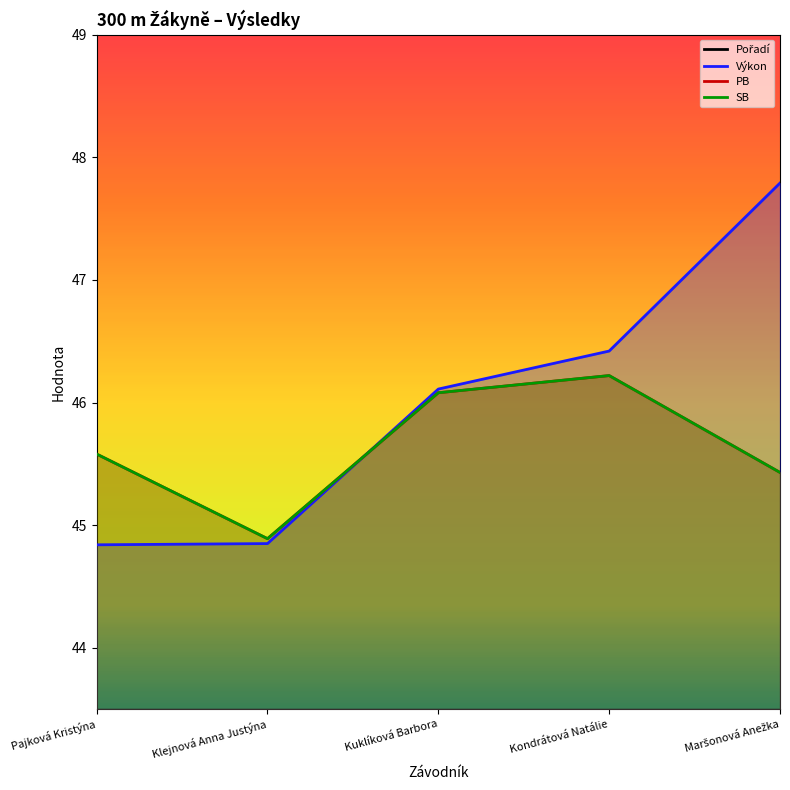

How many lines are shown in the chart?

4